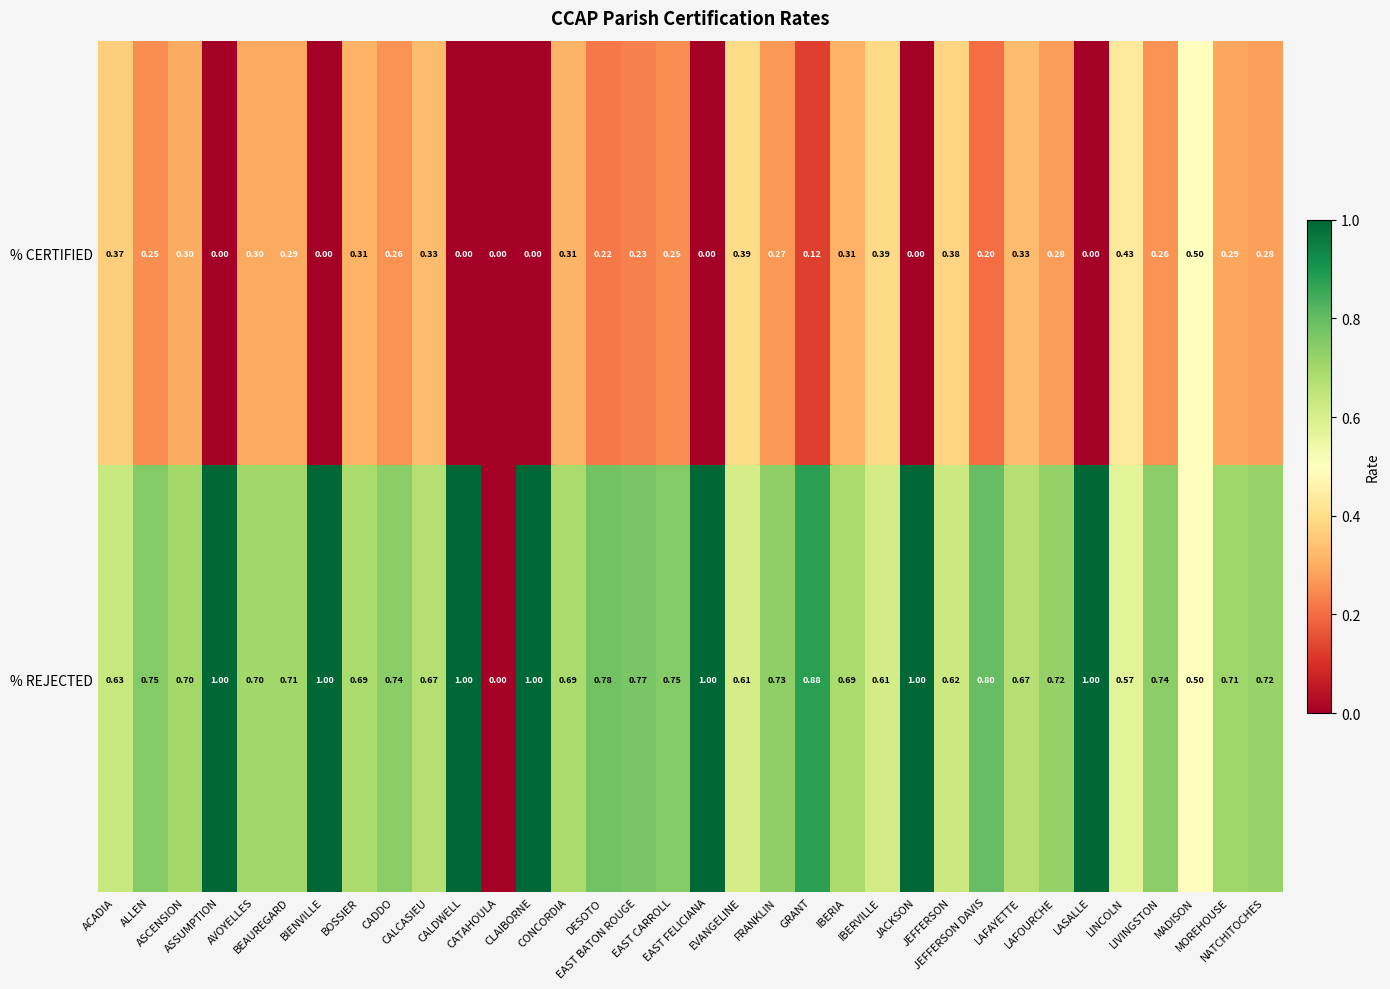

Which series has the widest spread of values?

% REJECTED